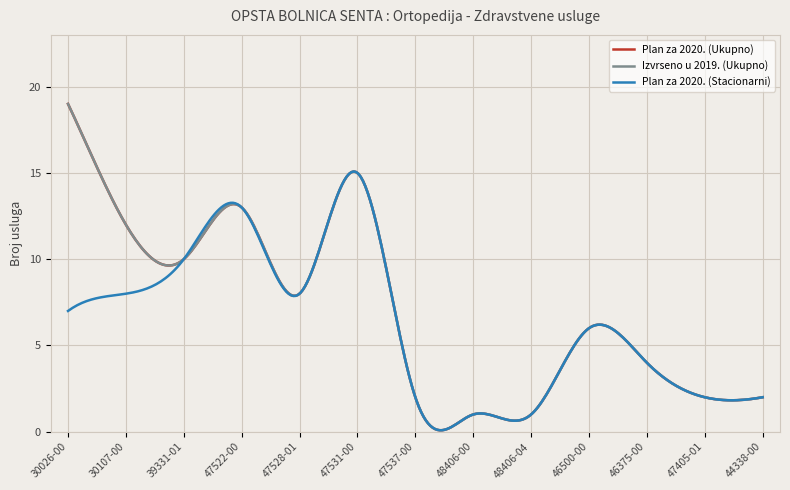

Which series has the largest total across all categories?

Plan za 2020. (Ukupno)